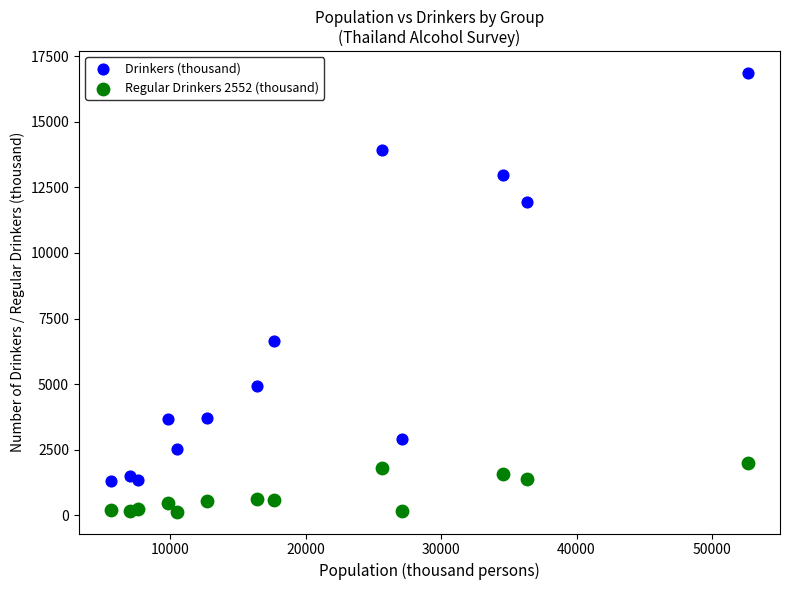

Which series has the widest spread of Y values?

Drinkers (thousand)